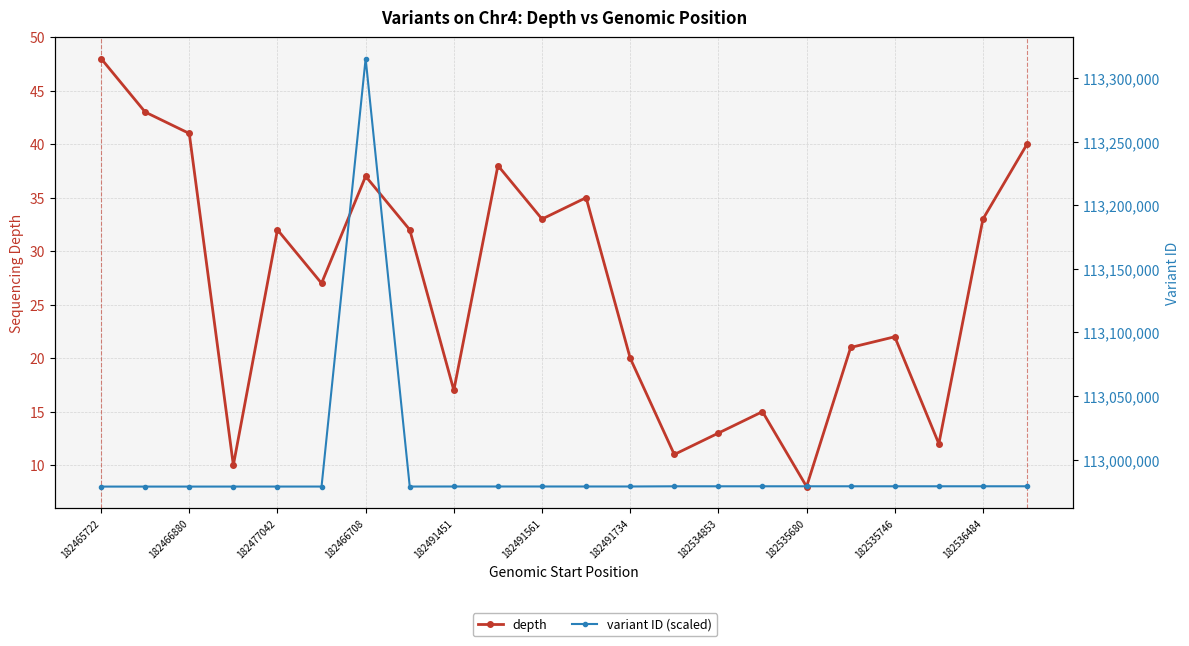

What is the average value of the depth series?

27